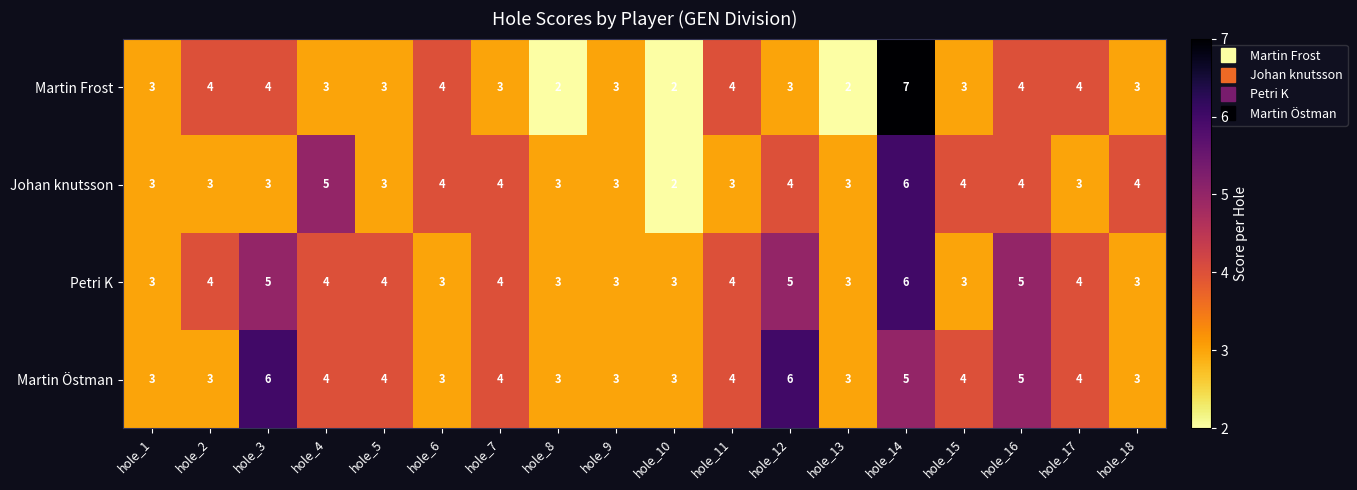

Which series has the widest spread of values?

Martin Frost